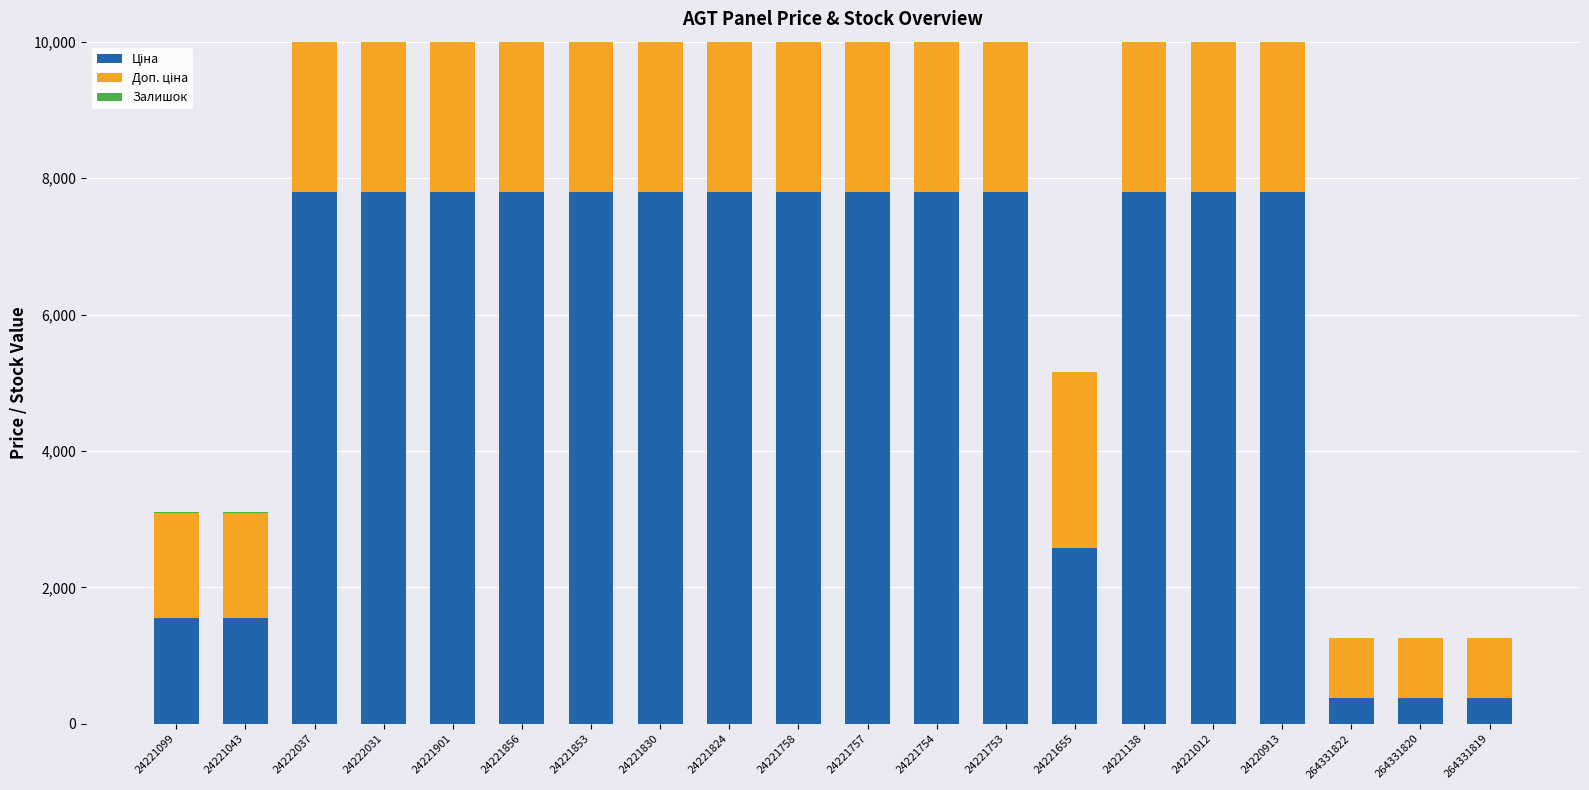

What is the difference between the highest and lowest values at 24222031?

7761.9